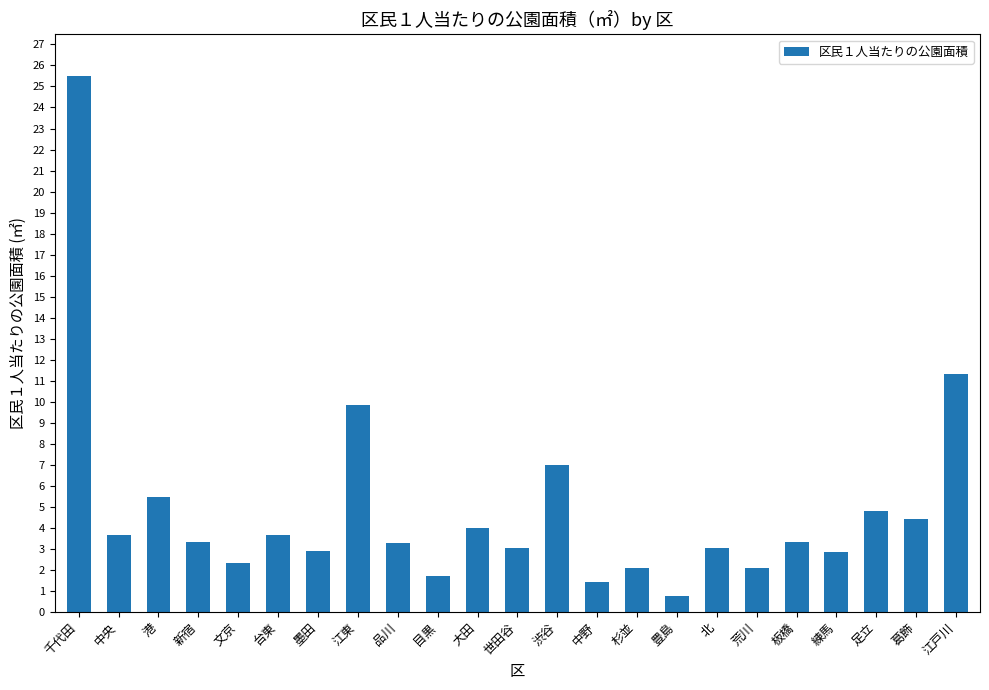

What is the label of the 17th bar from the right?

墨田